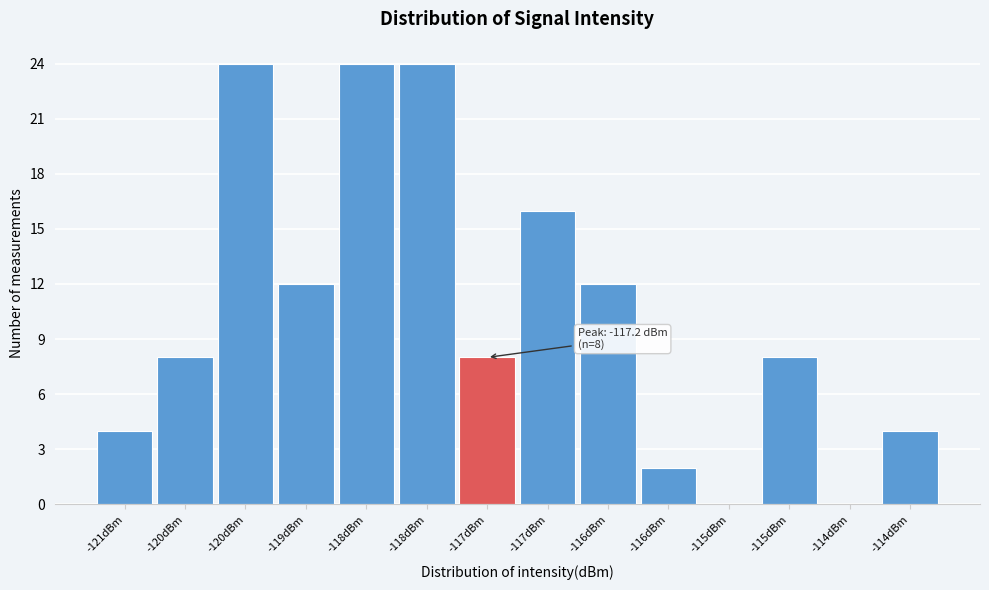

Are the bars horizontal?

No